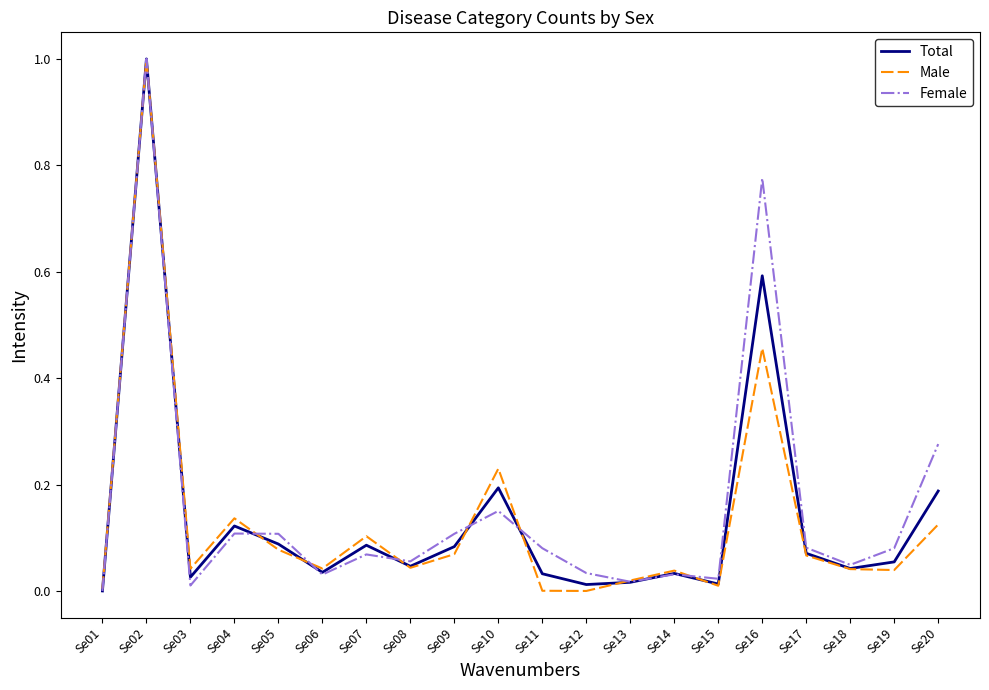

What is the sum of all Male values?

2.5